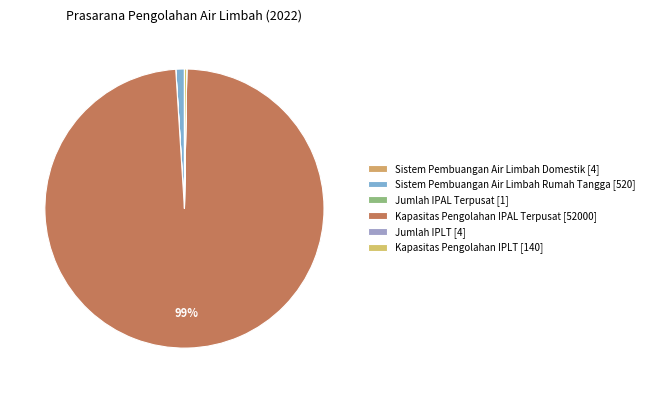

Which slice is the smallest?

Jumlah IPAL Terpusat